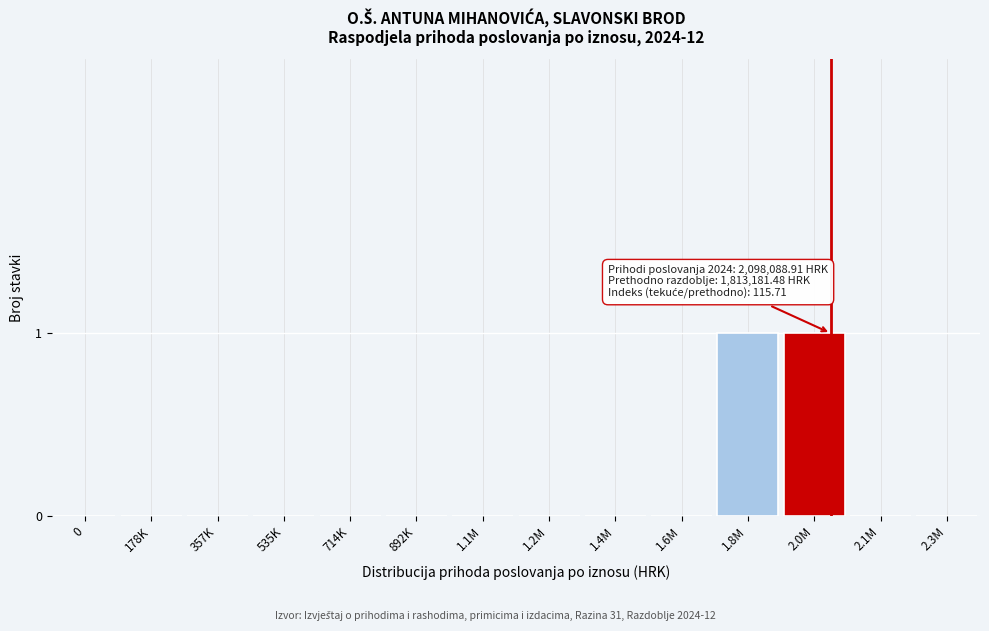

Reading left to right, what are all the values shown in this chart?

0=0	178K=0	357K=0	535K=0	714K=0	892K=0	1.1M=0	1.2M=0	1.4M=0	1.6M=0	1.8M=1	2.0M=1	2.1M=0	2.3M=0